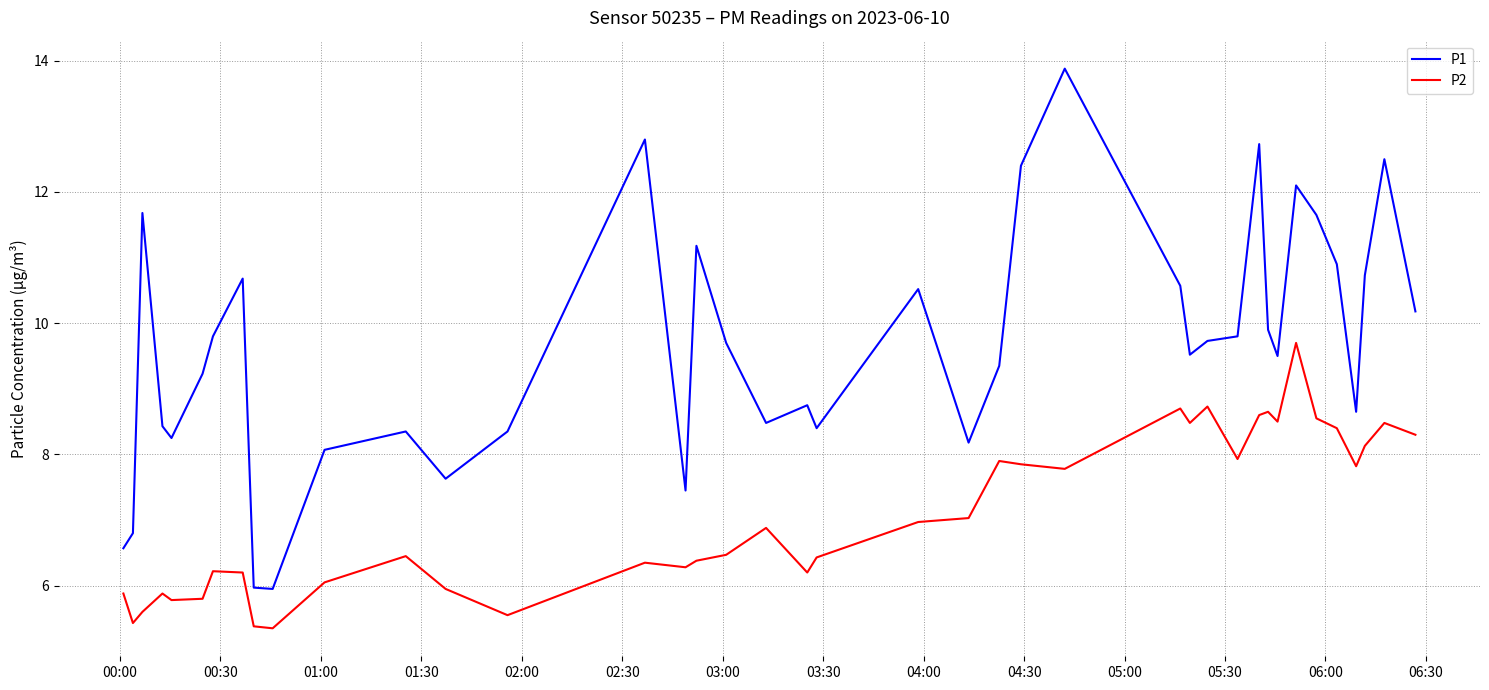

What is the lowest value of the P1 series?

6.0